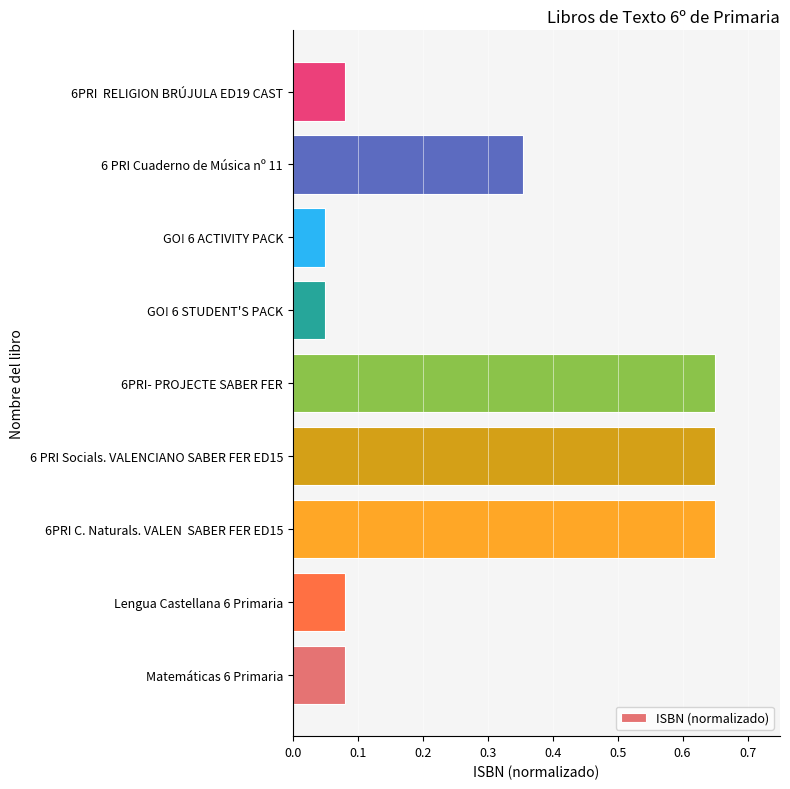

Which has a higher value, GO! 6 STUDENT'S PACK or Lengua Castellana 6 Primaria?

Lengua Castellana 6 Primaria